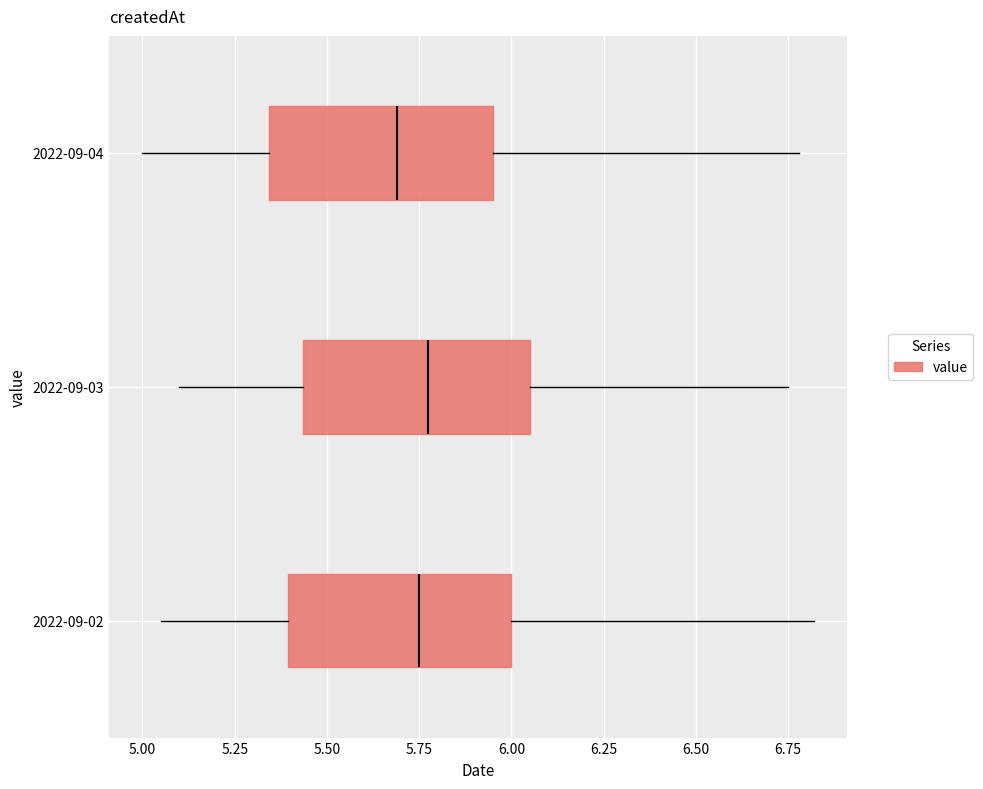

Reading bottom to top, read every box against the x-axis: the position of its median line, the range the box covers, and the ends of its whiskers. The values are not printed on the chart, so give them approximately, as read against the axis.

2022-09-02: median 5.75, box 5.40 to 6.00, whiskers 5.05 to 6.80
2022-09-03: median 5.80, box 5.45 to 6.05, whiskers 5.10 to 6.75
2022-09-04: median 5.70, box 5.35 to 5.95, whiskers 5.00 to 6.80